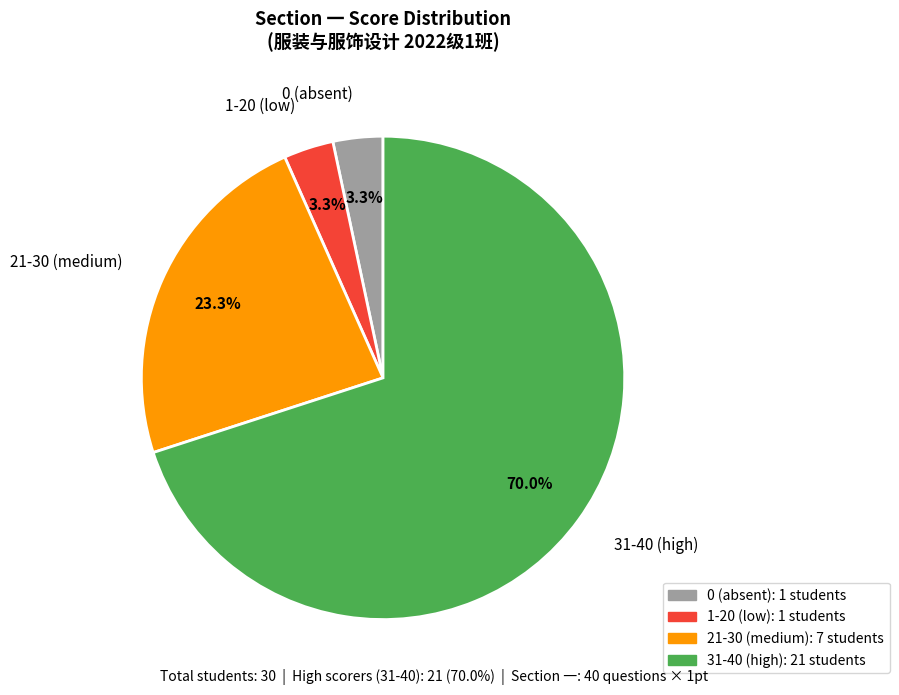

Between 1-20 (low) and 31-40 (high), which is larger?

31-40 (high)